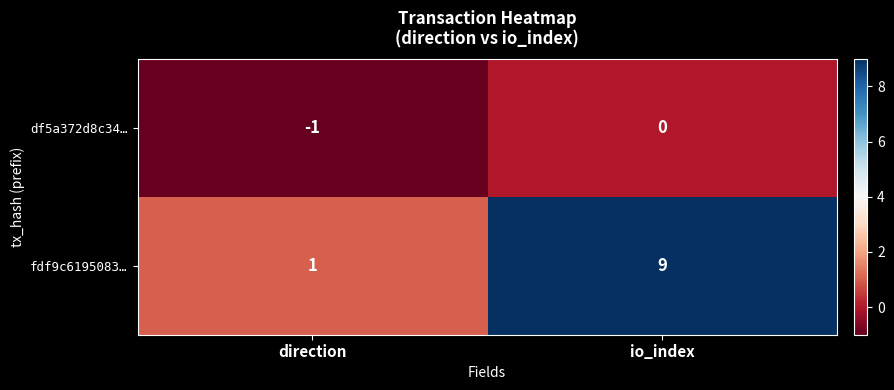

What value does the fdf9c6195083… series have at io_index?

9